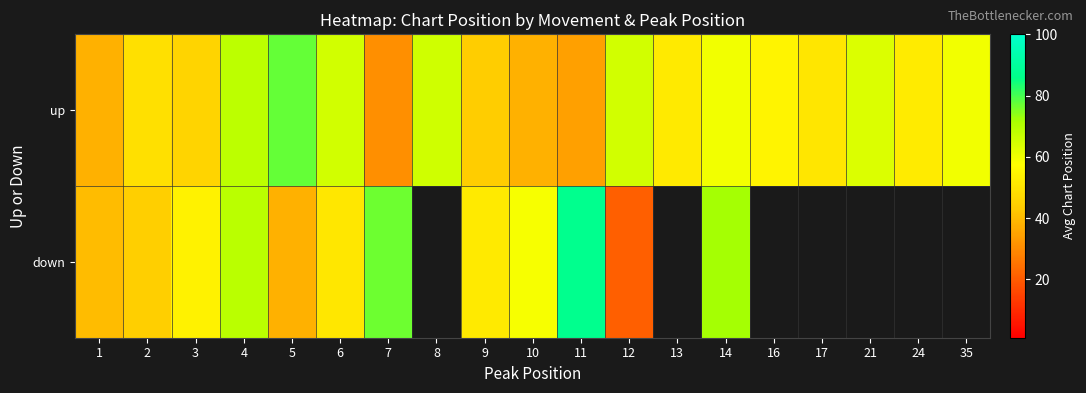

Which series has the widest spread of values?

down